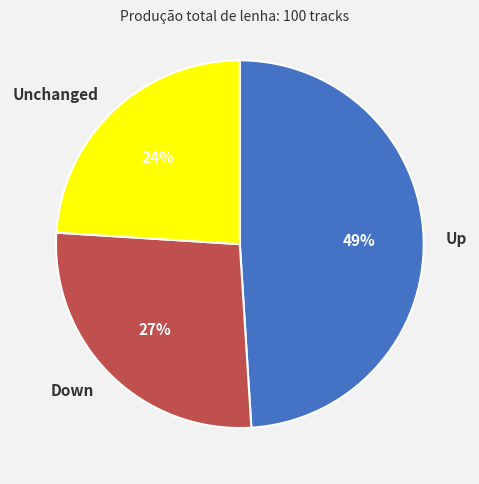

Is Up the majority of the pie?

No